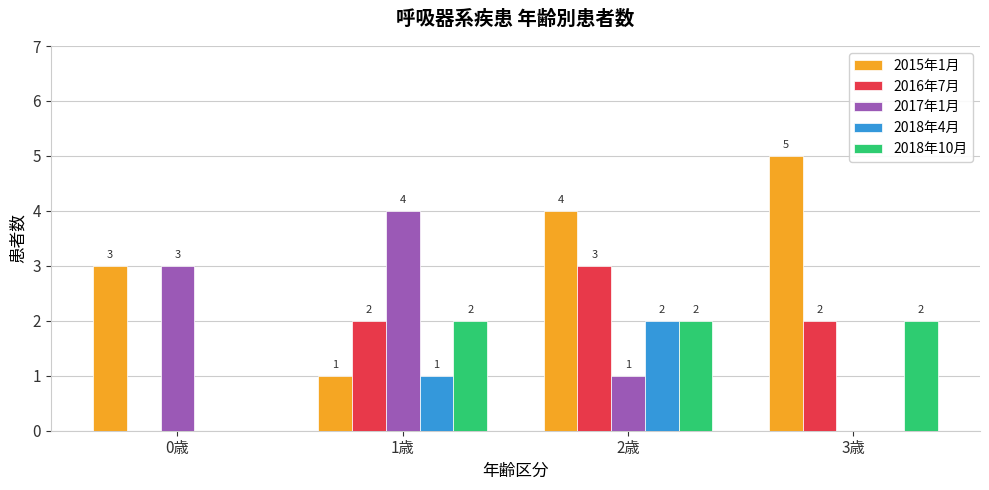

Count the number of categories in the chart.

4